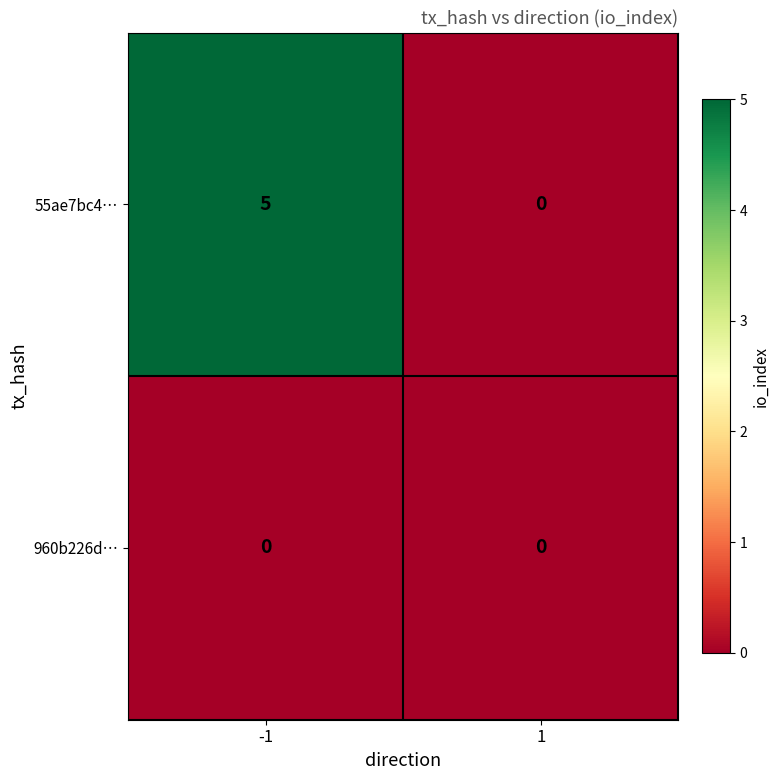

What is the difference between the 55ae7bc4… values at -1 and 1?

5